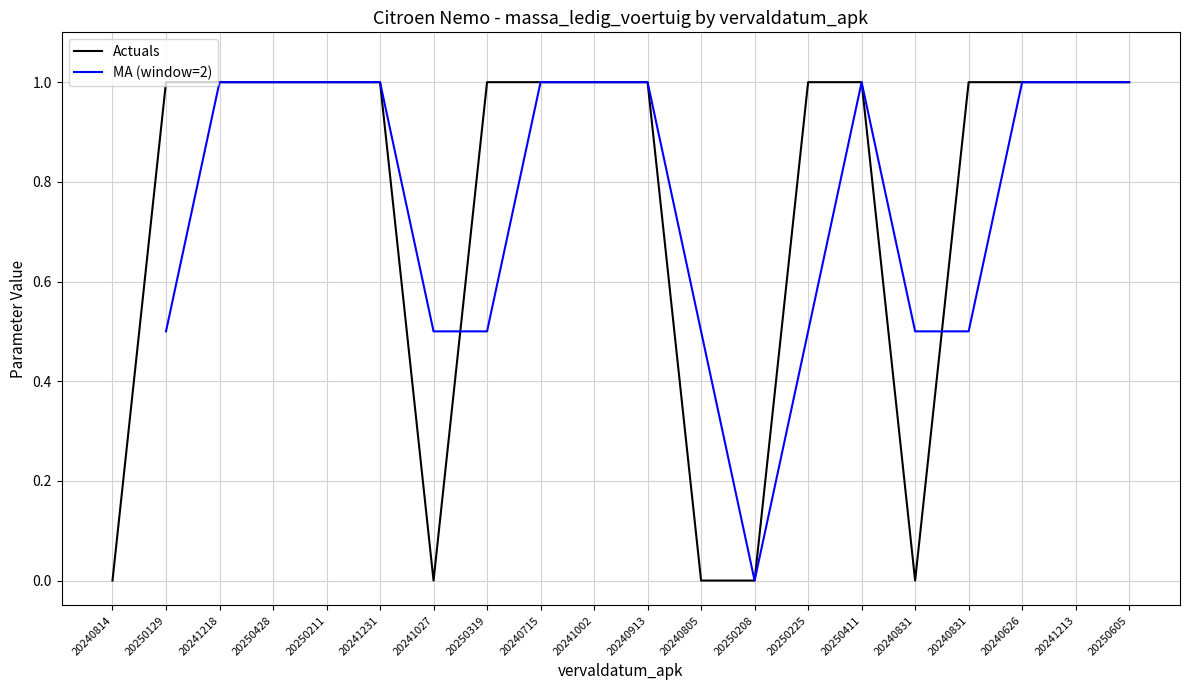

What is the label of the 16th point from the left?

20240831